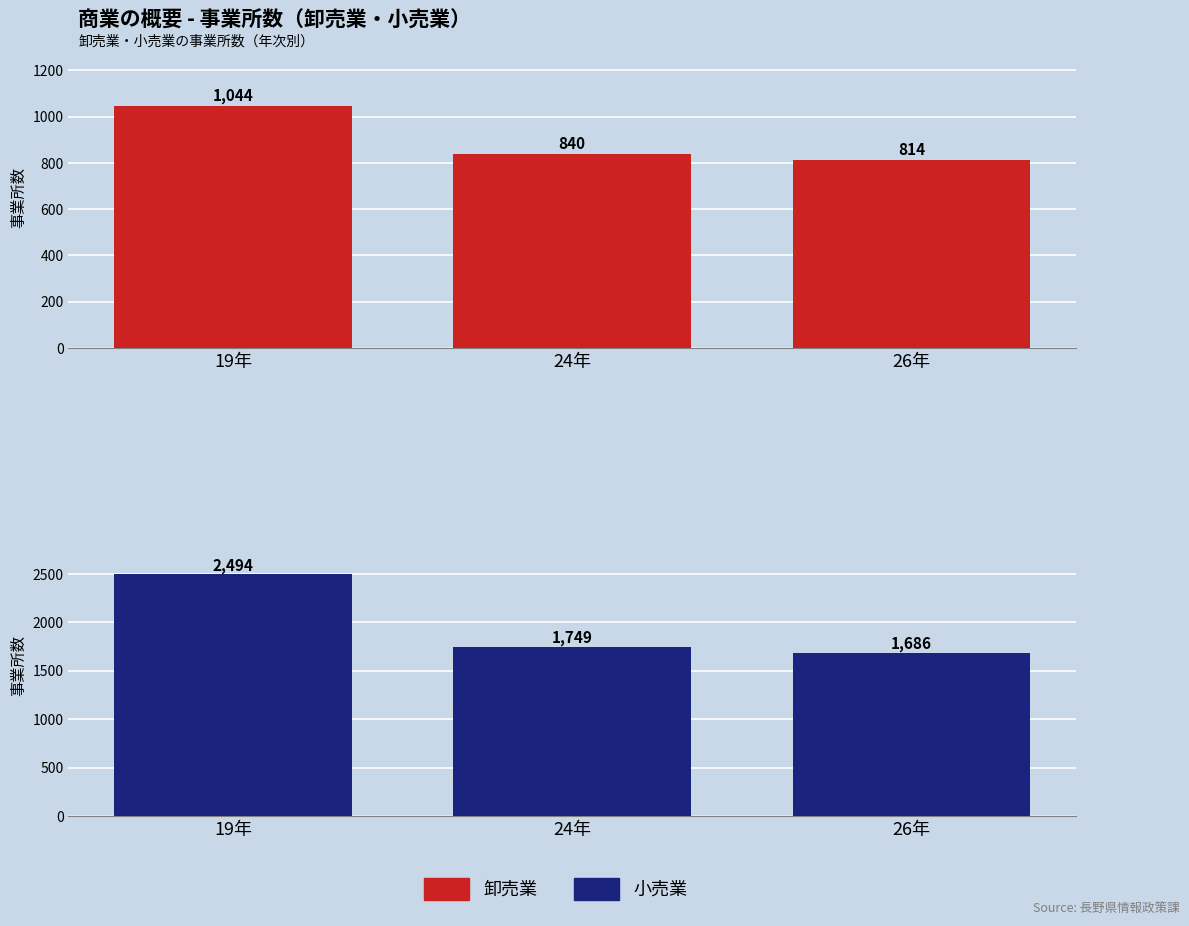

Count the number of data series in this chart.

2